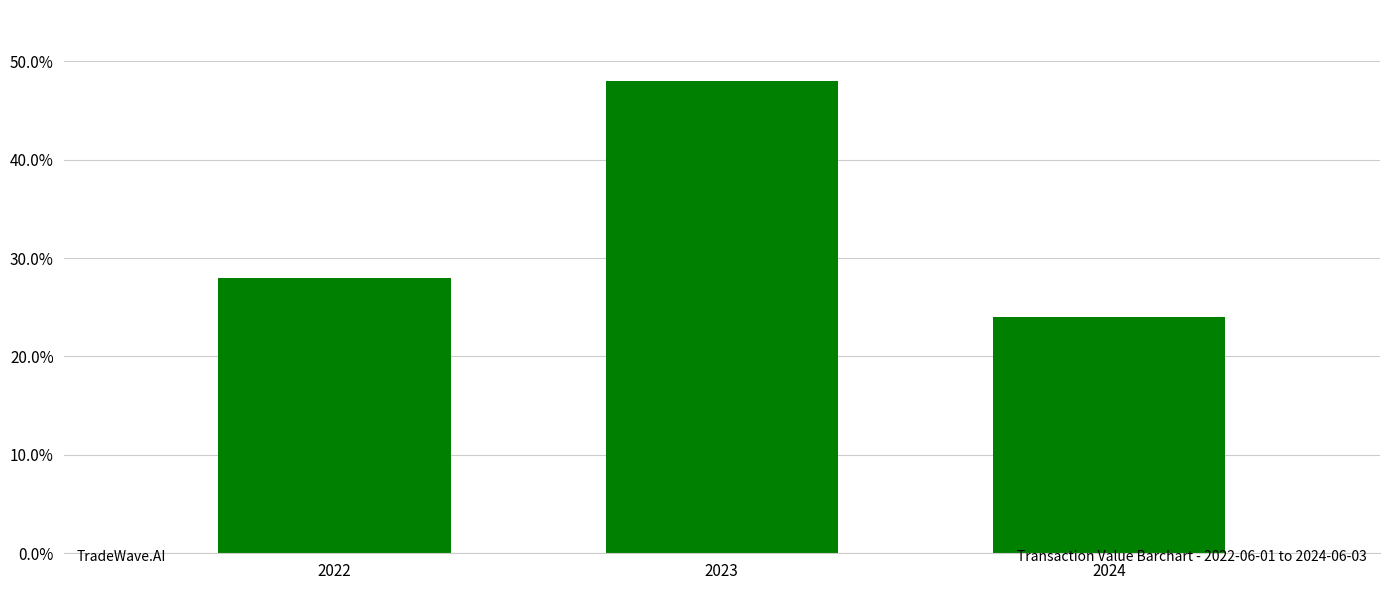

Where does the data first go above 28?

2022